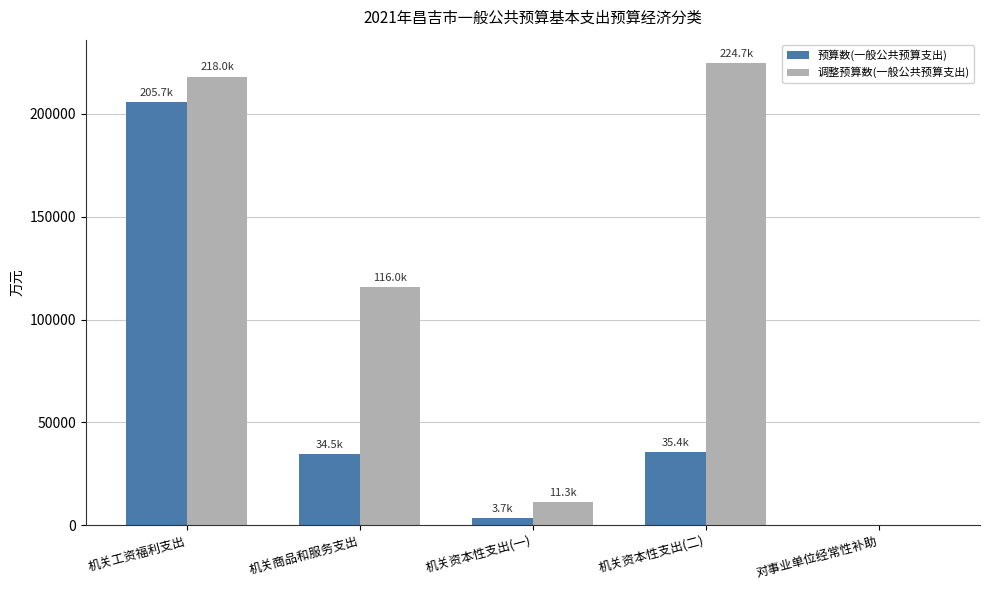

The value of 调整预算数(一般公共预算支出) at 对事业单位经常性补助 is 86456. True or false?

False